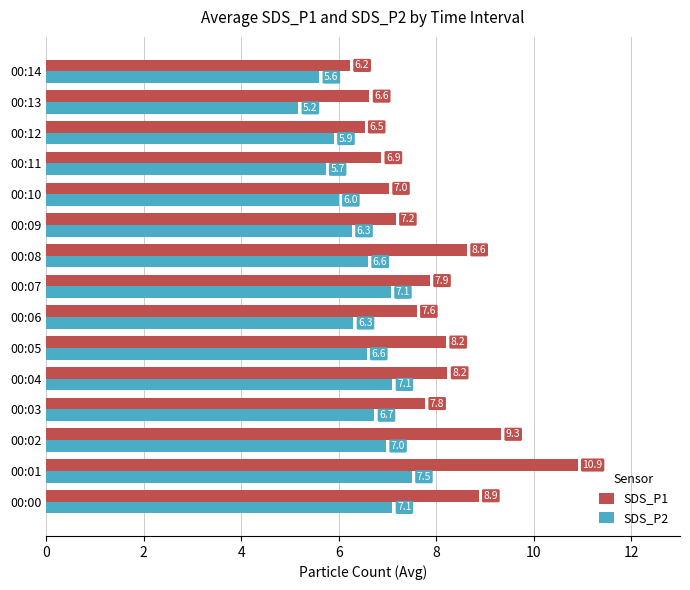

At which category is the sum across all series the highest?

00:01